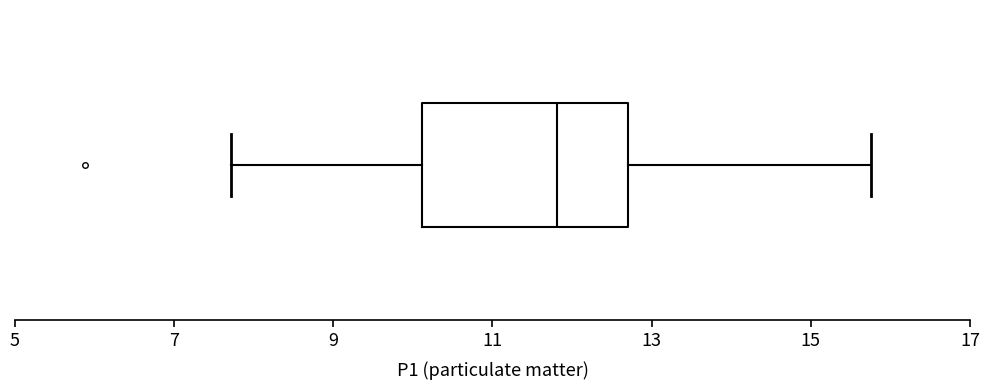

Where does the left whisker of the box end on the x-axis? The values are not printed on the chart, so give them approximately, as read against the axis.

7.8